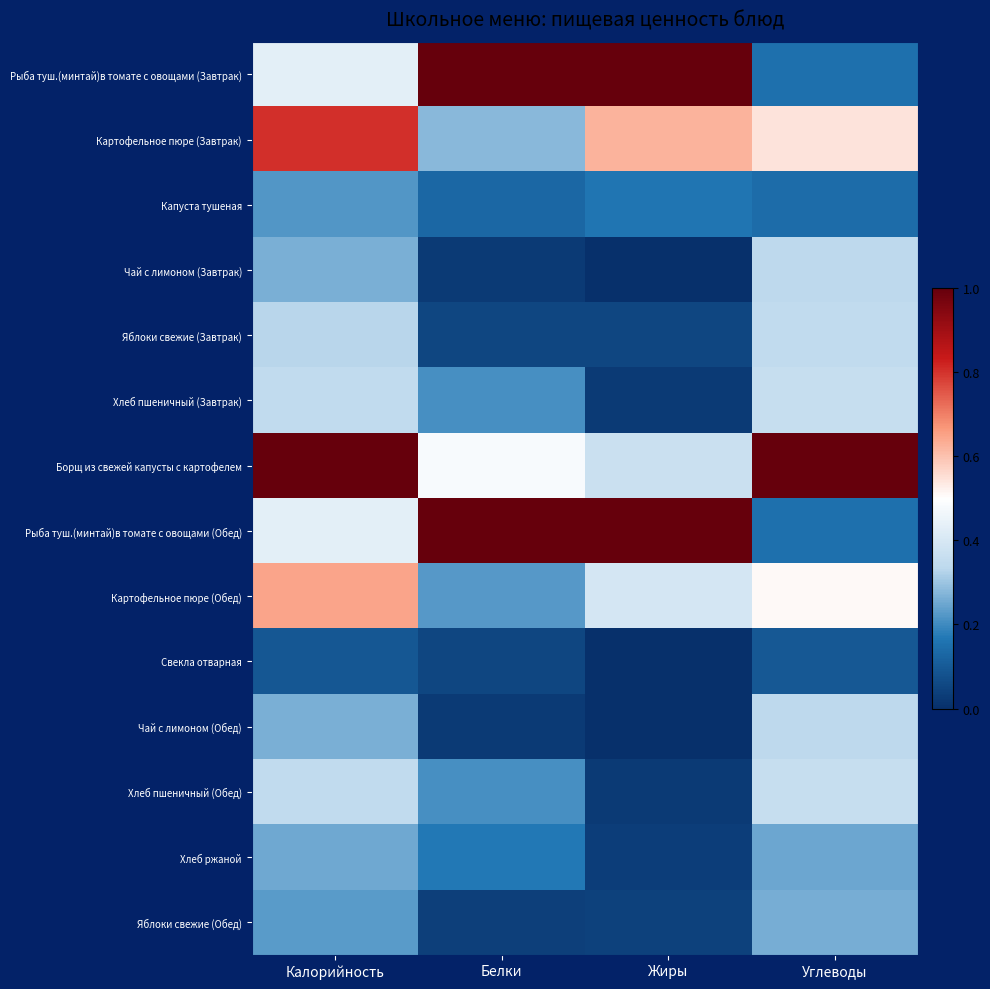

Reading right to left, extract all data points from this chart.

Рыба туш.(минтай)в томате с овощами (Завтрак): Углеводы=0.2	Жиры=1.0	Белки=1.0	Калорийность=0.4
Картофельное пюре (Завтрак): Углеводы=0.5	Жиры=0.6	Белки=0.3	Калорийность=0.8
Капуста тушеная: Углеводы=0.1	Жиры=0.2	Белки=0.1	Калорийность=0.2
Чай с лимоном (Завтрак): Углеводы=0.3	Жиры=0.0	Белки=0.0	Калорийность=0.3
Яблоки свежие (Завтрак): Углеводы=0.3	Жиры=0.1	Белки=0.1	Калорийность=0.3
Хлеб пшеничный (Завтрак): Углеводы=0.4	Жиры=0.0	Белки=0.2	Калорийность=0.3
Борщ из свежей капусты с картофелем: Углеводы=1.0	Жиры=0.4	Белки=0.5	Калорийность=1.0
Рыба туш.(минтай)в томате с овощами (Обед): Углеводы=0.2	Жиры=1.0	Белки=1.0	Калорийность=0.4
Картофельное пюре (Обед): Углеводы=0.5	Жиры=0.4	Белки=0.2	Калорийность=0.6
Свекла отварная: Углеводы=0.1	Жиры=0.0	Белки=0.1	Калорийность=0.1
Чай с лимоном (Обед): Углеводы=0.3	Жиры=0.0	Белки=0.0	Калорийность=0.3
Хлеб пшеничный (Обед): Углеводы=0.4	Жиры=0.0	Белки=0.2	Калорийность=0.3
Хлеб ржаной: Углеводы=0.2	Жиры=0.0	Белки=0.2	Калорийность=0.3
Яблоки свежие (Обед): Углеводы=0.3	Жиры=0.0	Белки=0.0	Калорийность=0.2